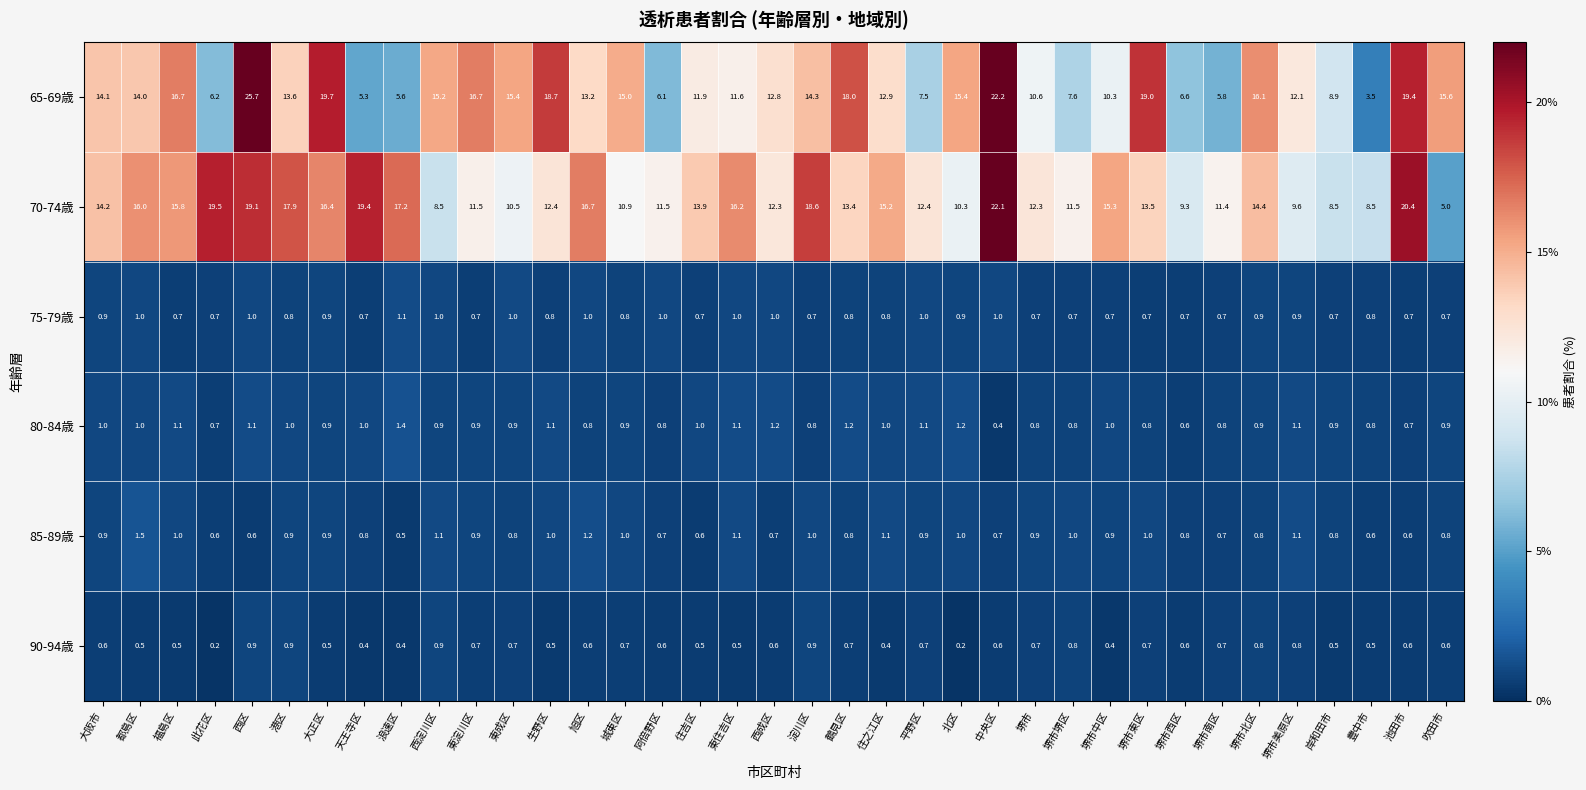

The 80-84歳 series shows 1.2 at 城東区. True or false?

False